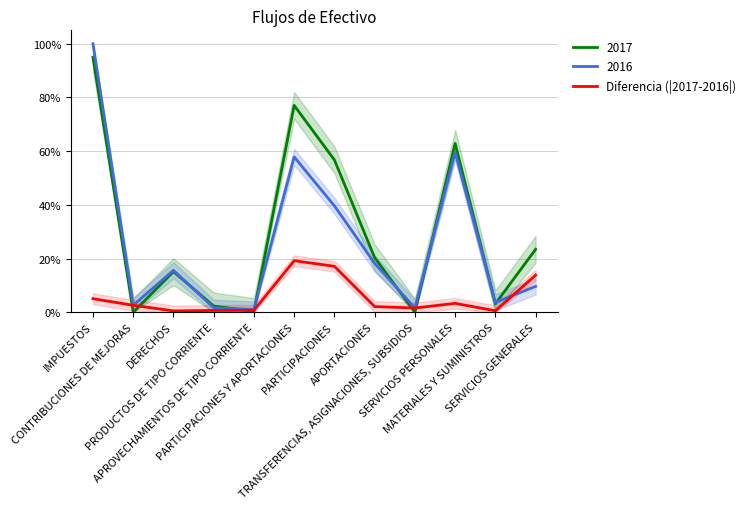

What is the difference between the values at SERVICIOS PERSONALES and APROVECHAMIENTOS DE TIPO CORRIENTE?

2.6